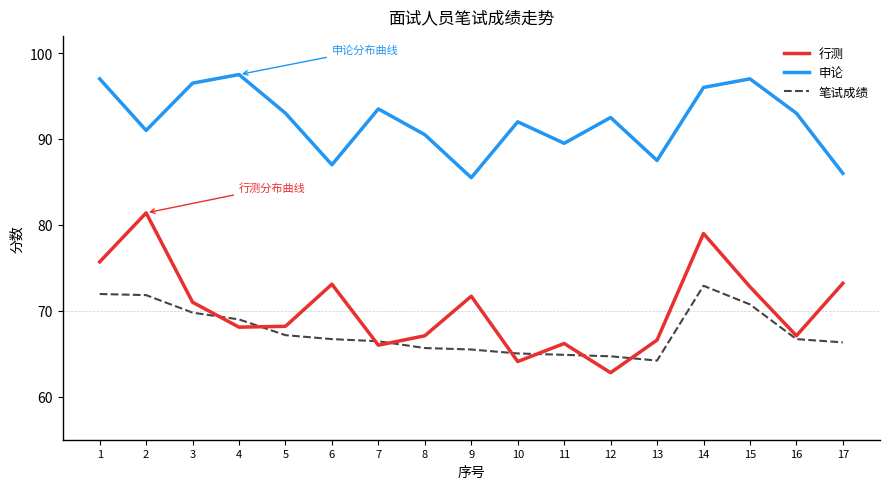

What is the approximate value of 笔试成绩 at 10?

65.0